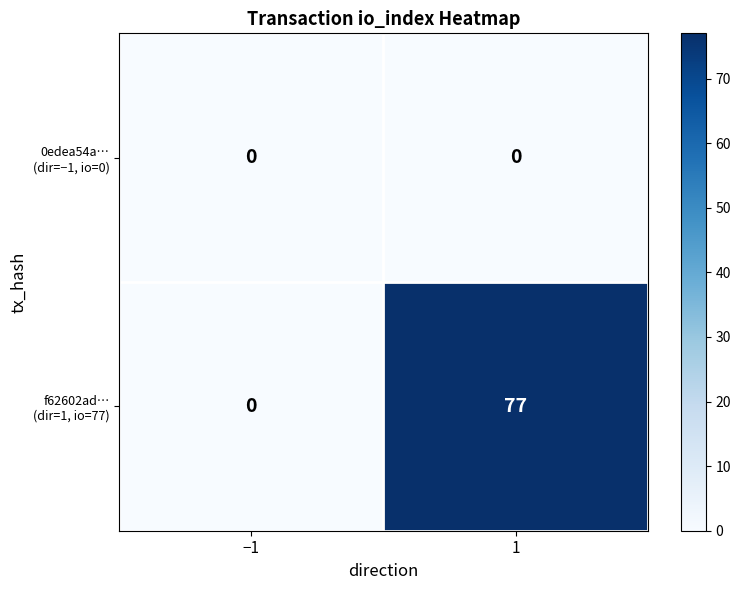

What is the spread (max minus min) of values at 1?

77